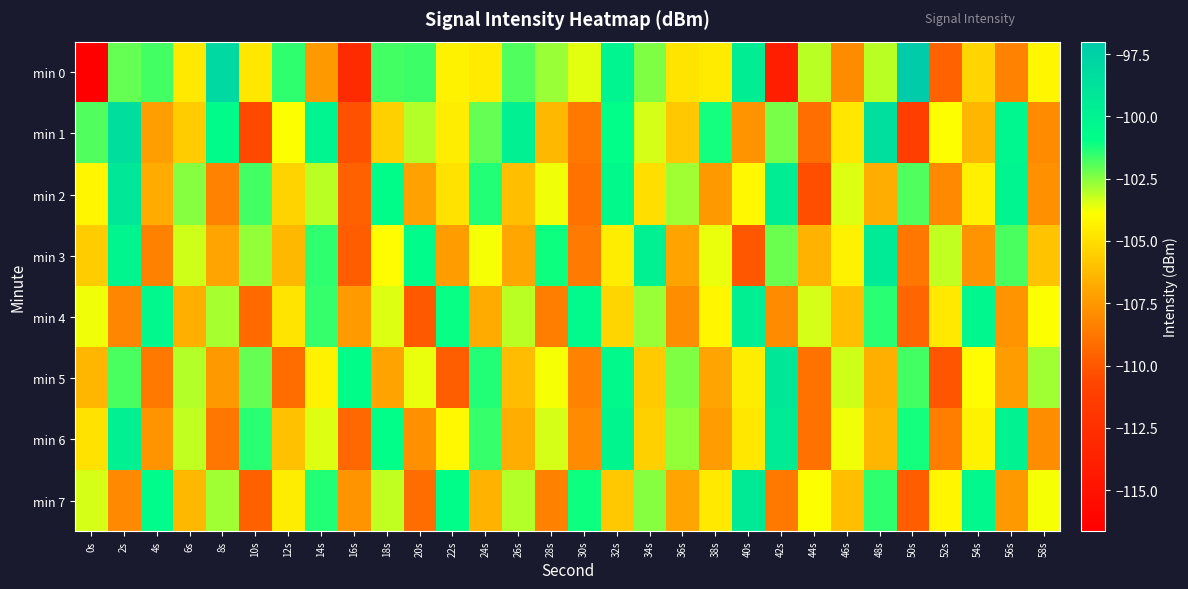

Which series has the widest spread of values?

min 0